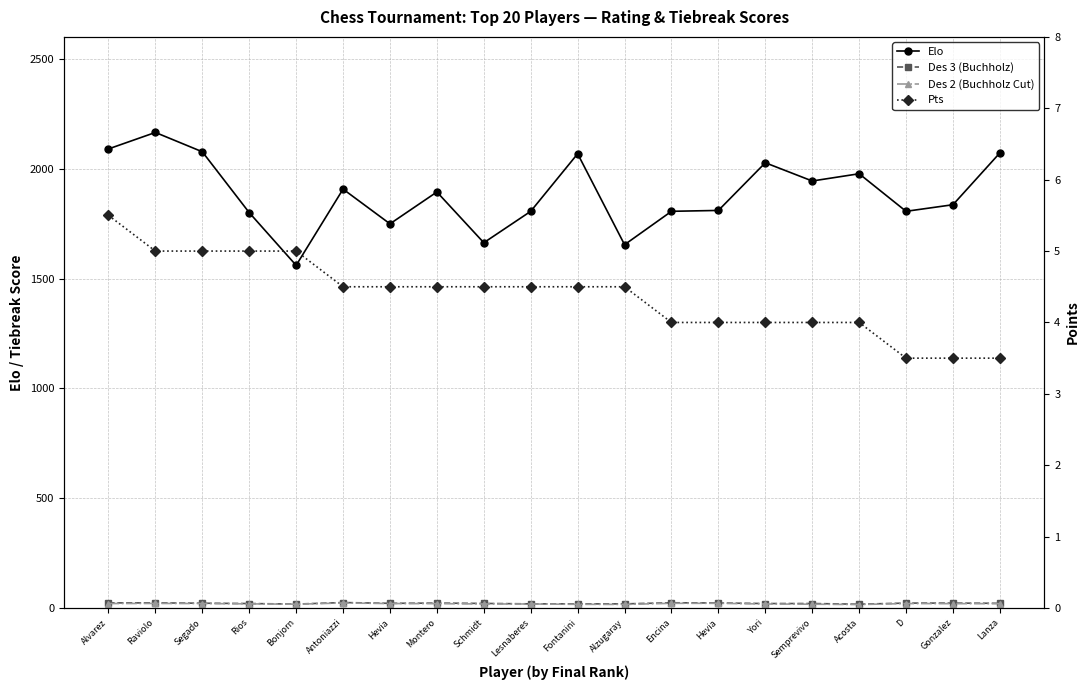

What is the label of the 15th point from the right?

Antoniazzi